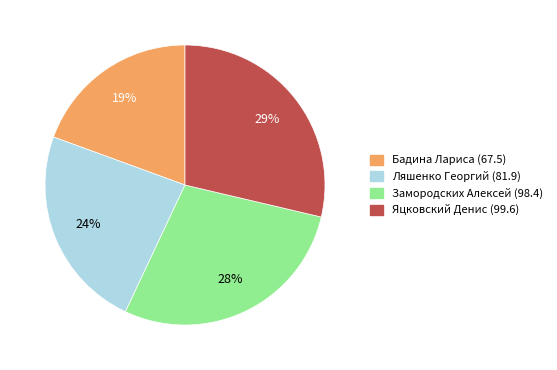

Which has a higher value, Ляшенко Георгий (81.9) or Яцковский Денис (99.6)?

Яцковский Денис (99.6)